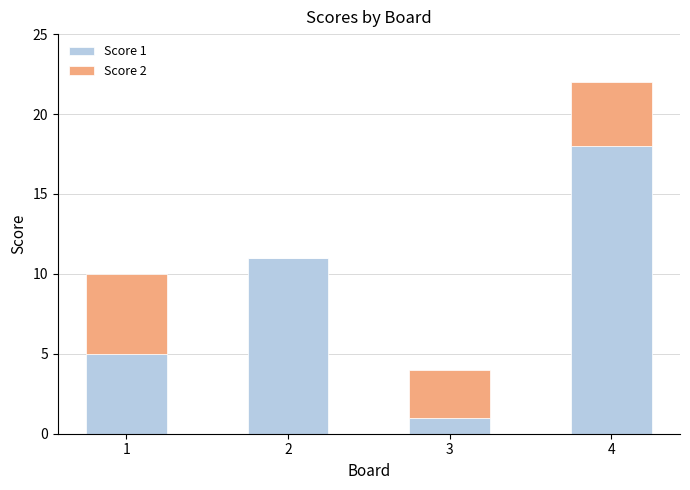

What are all the series names shown in the legend?

Score 1, Score 2